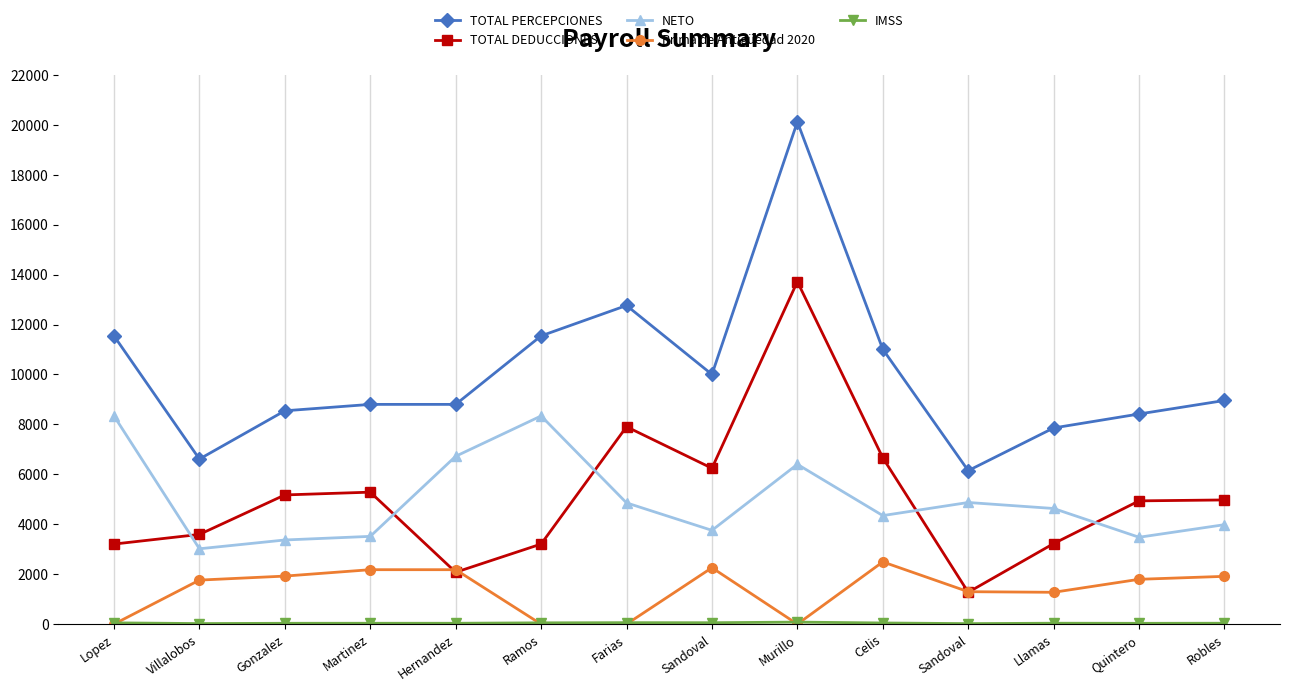

What value does the TOTAL DEDUCCIONES series have at Quintero?

4936.9